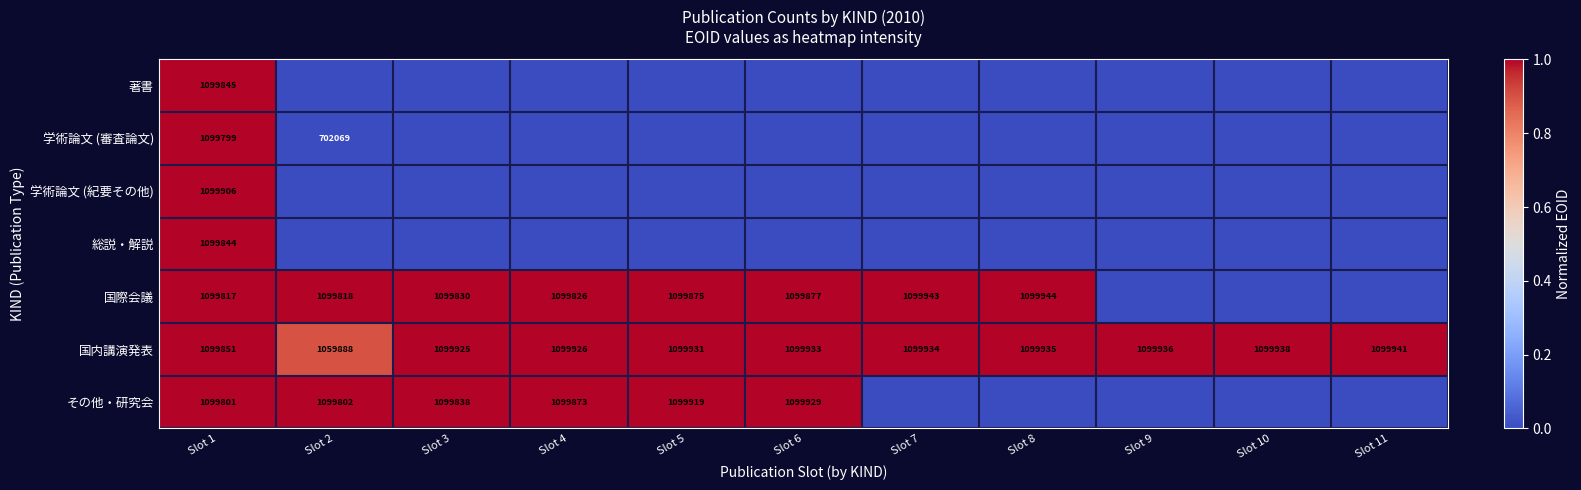

Is it true that その他・研究会 equals 1915024 at Slot 1?

False